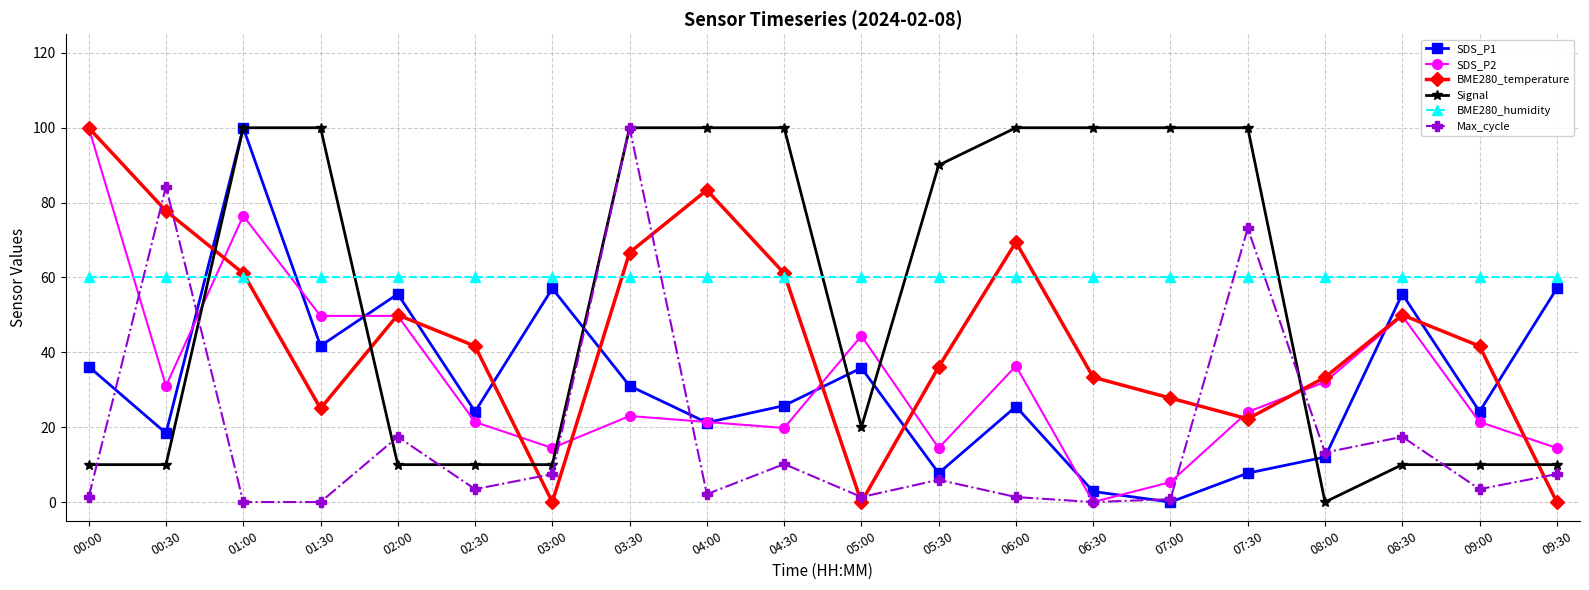

What is the highest value of the Signal series?

100.0